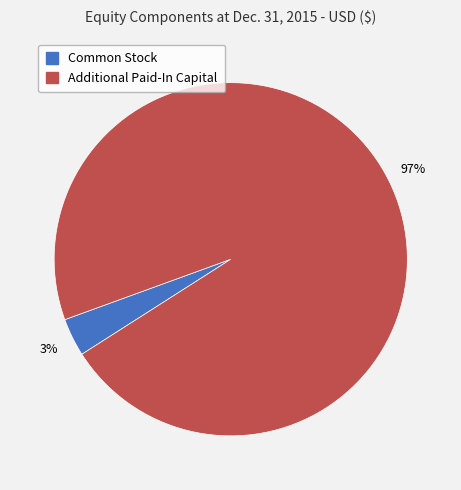

Between Common Stock and Additional Paid-In Capital, which is larger?

Additional Paid-In Capital